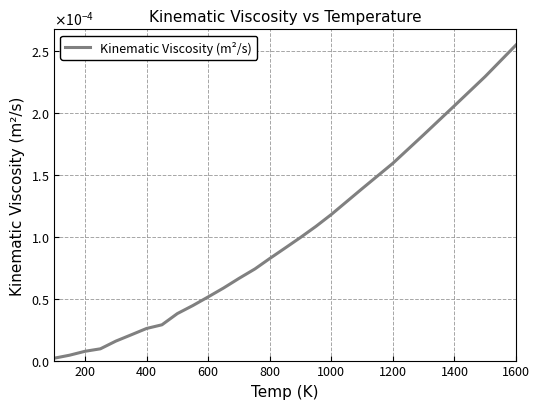

Is this an area chart (filled region under the line)?

No